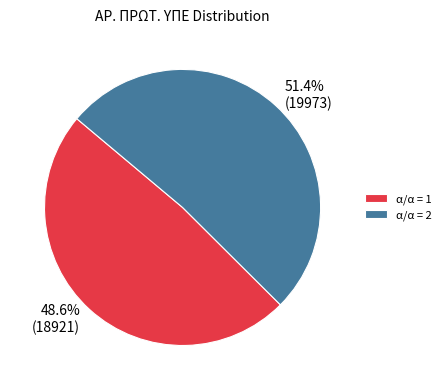

Is there a majority slice in this chart?

Yes